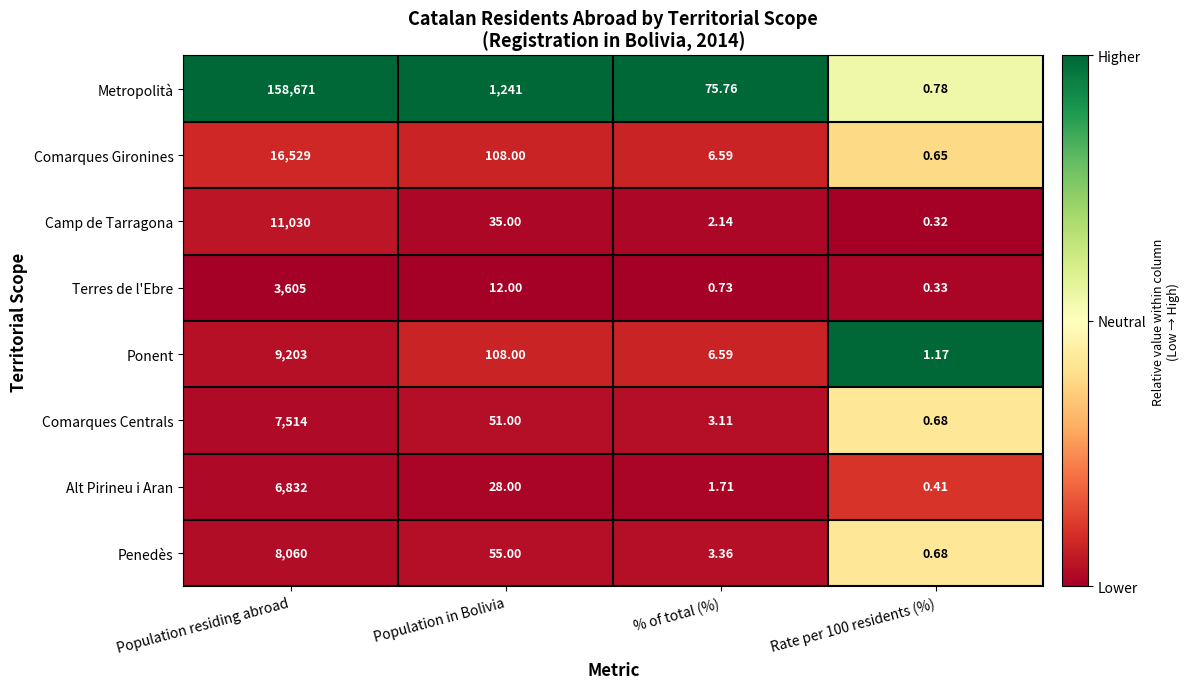

Which series has the largest range (max minus min)?

Metropolità